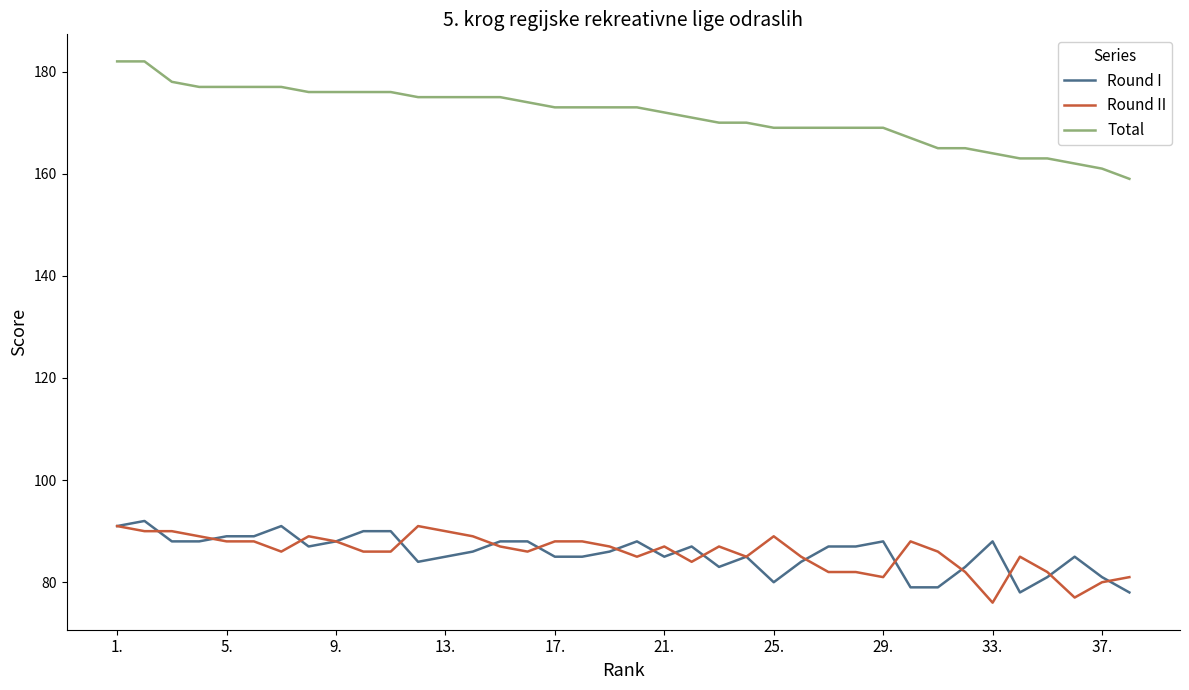

What is the smallest value displayed?

76